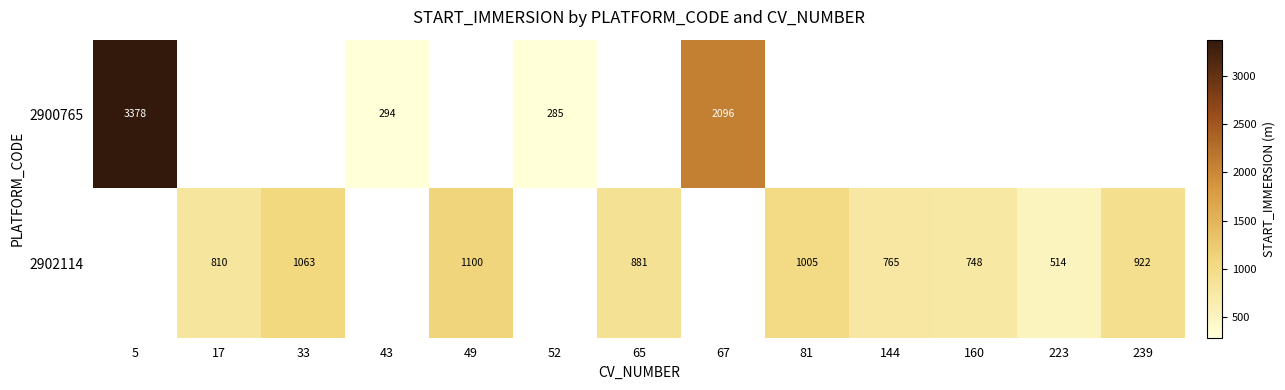

Is it true that 2902114 equals 257.5 at 17?

False